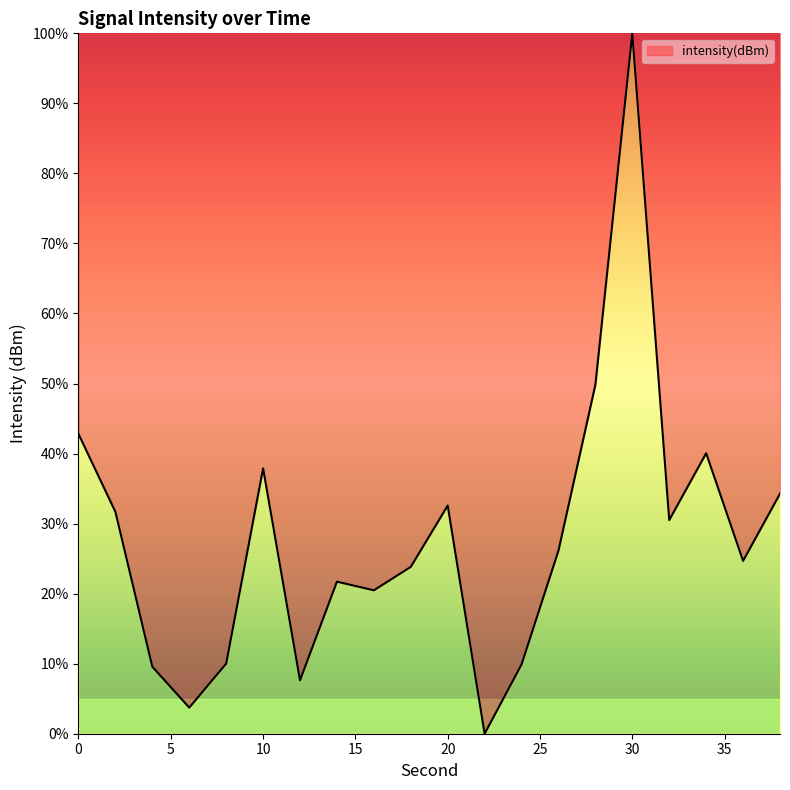

What is the greatest value displayed?

100.0